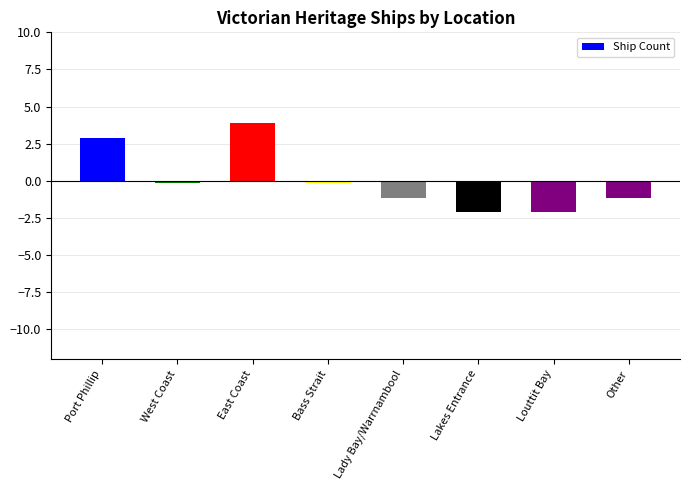

Count the number of data series in this chart.

1